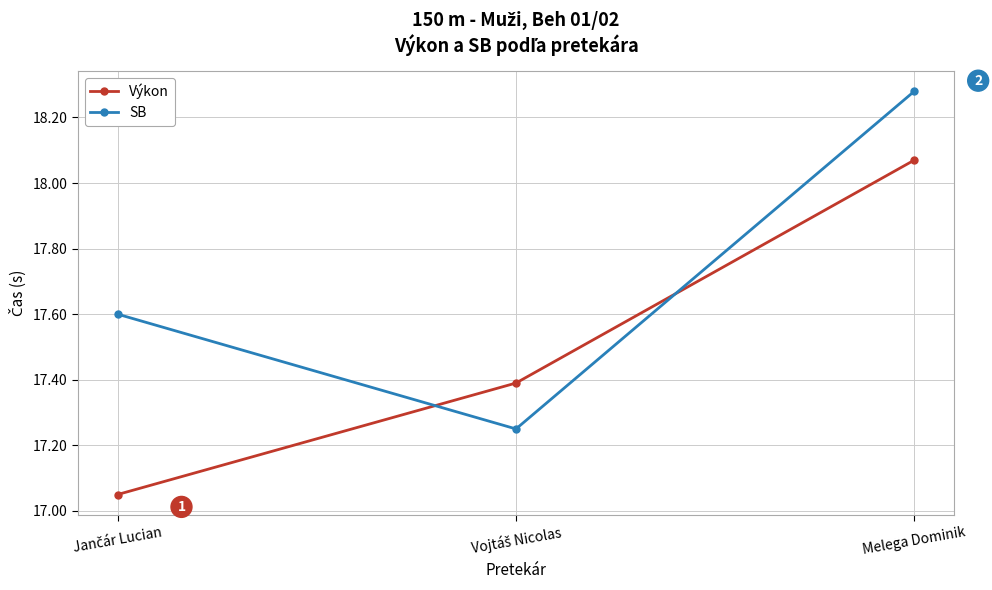

What position from the left is Melega Dominik?

3